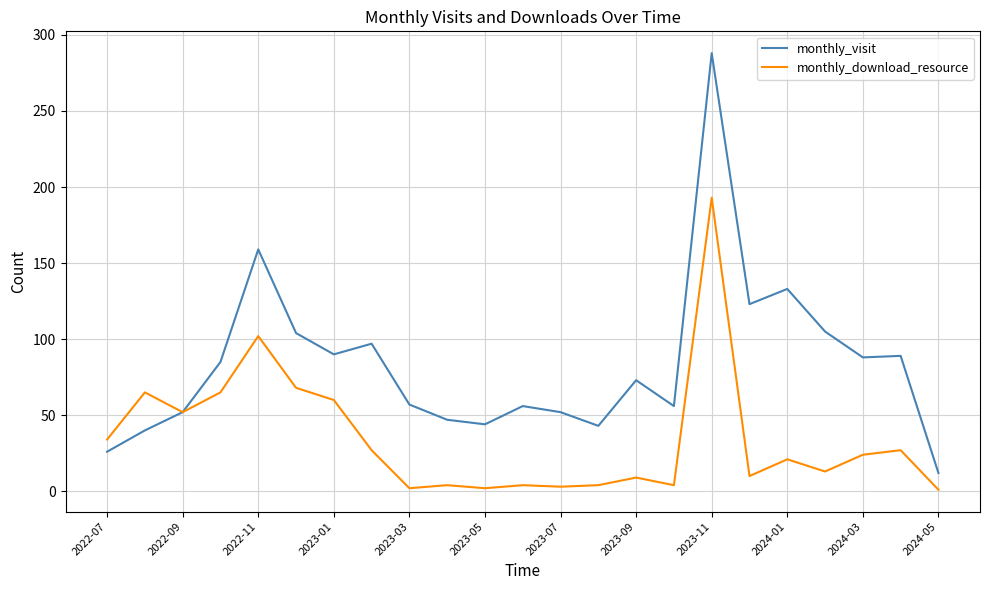

In monthly_visit, how many points are higher than both neighbors (excluding endpoints)?

7